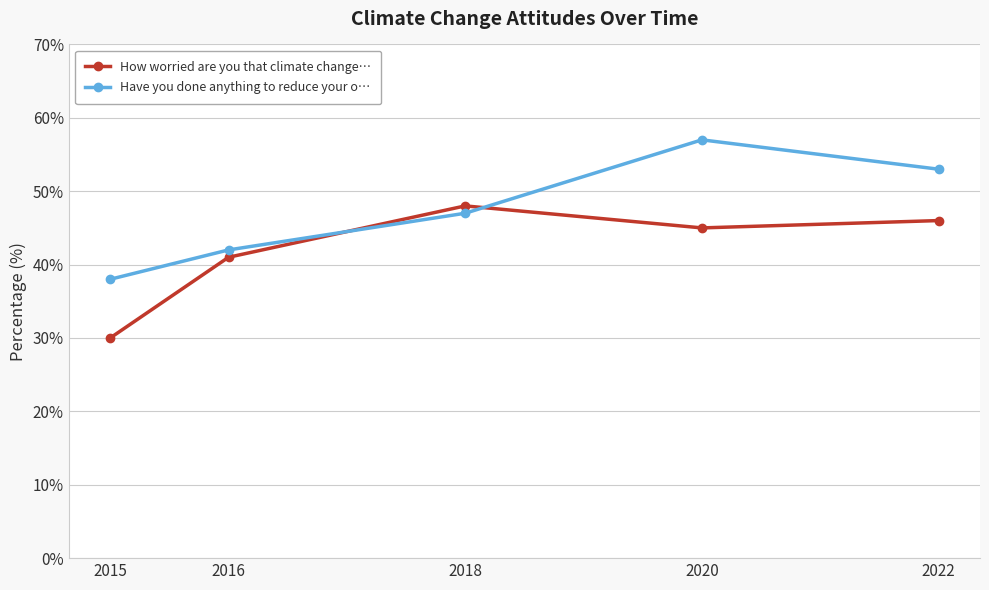

Which series has the largest total across all categories?

Have you done anything to reduce your o…